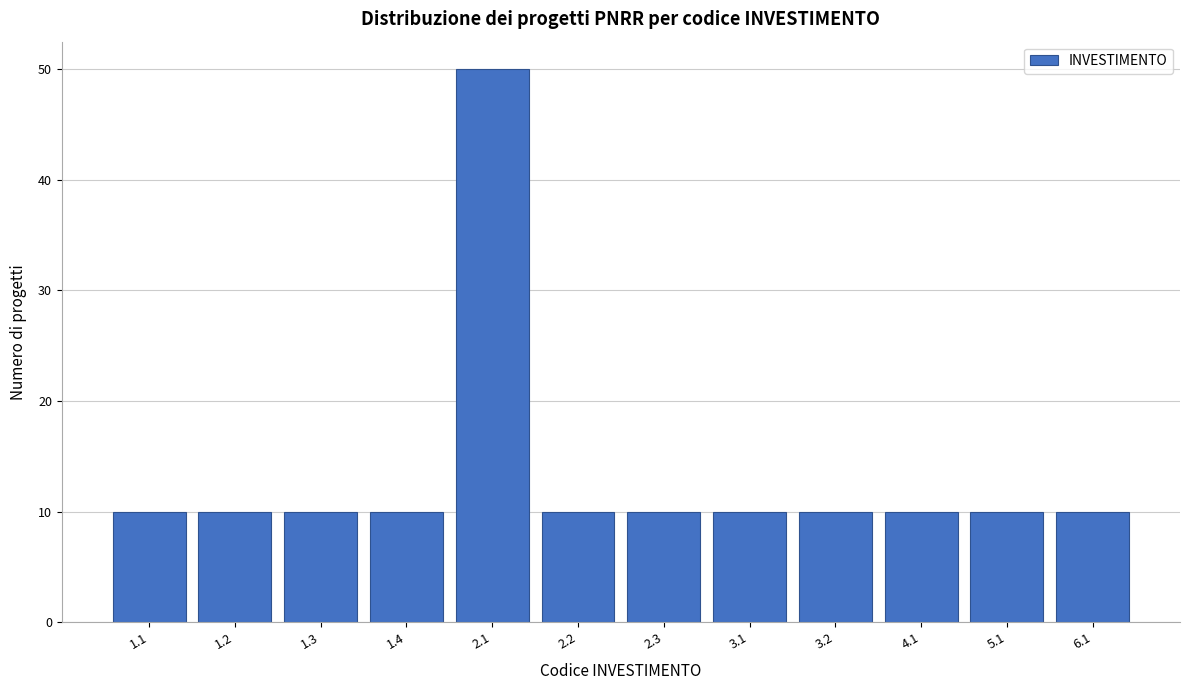

Reading left to right, extract all data points from this chart.

10	10	10	10	50	10	10	10	10	10	10	10